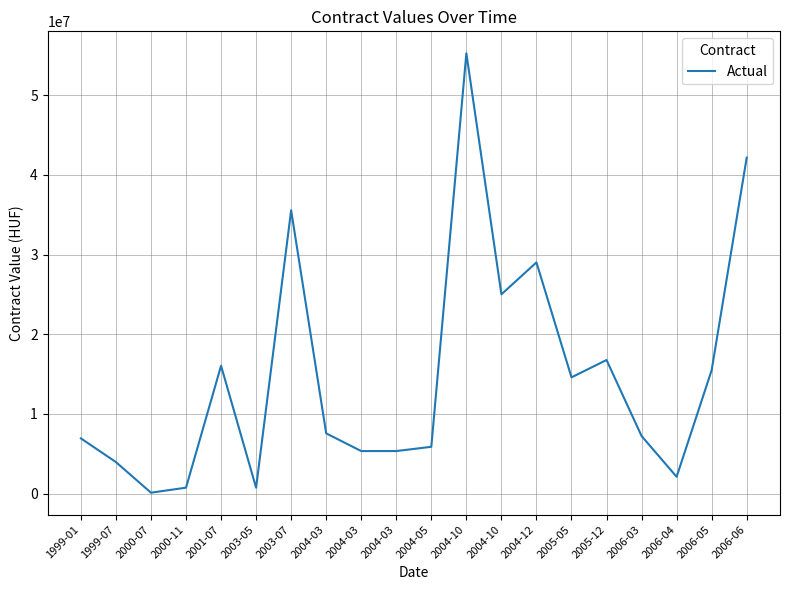

What is the sum of the values at 2006-04 and 2004-12?

31134274